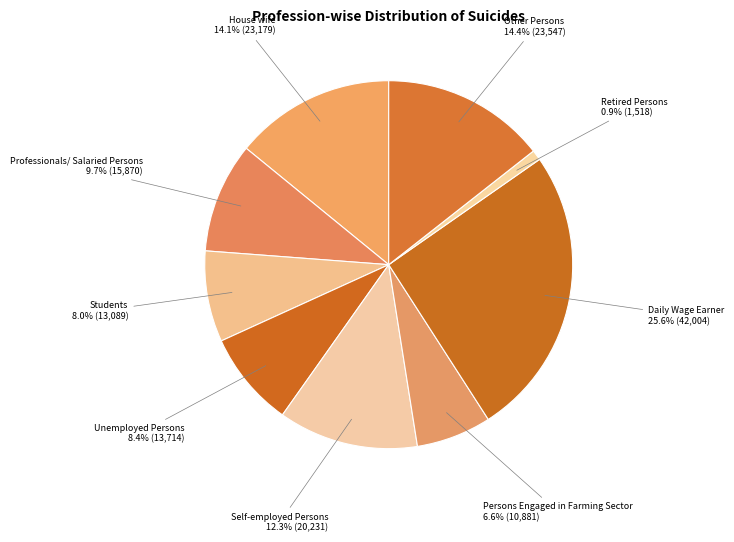

To the nearest percent, what is the difference between the largest and smallest slice percentages?

25%